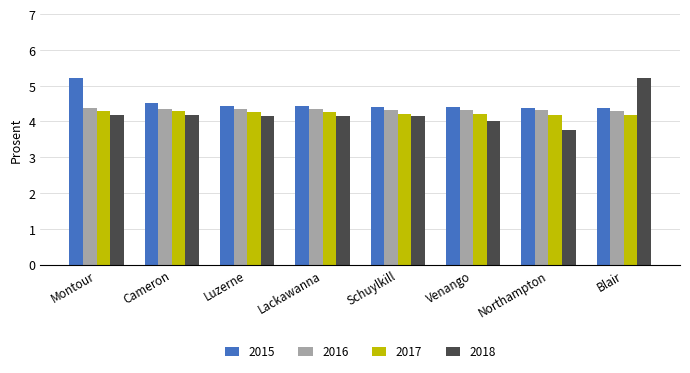

The 2015 series shows 1.5 at Lackawanna. True or false?

False